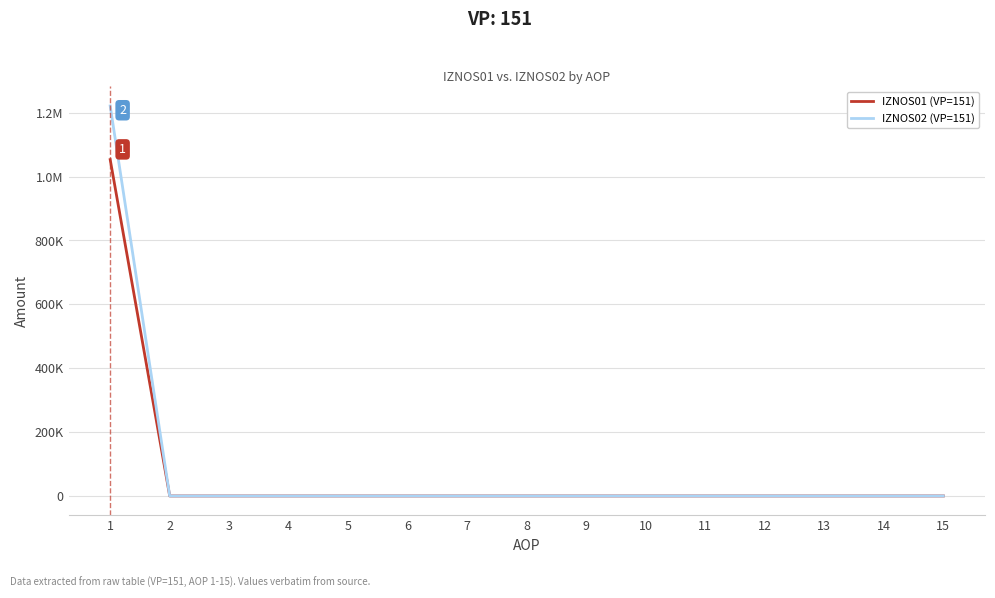

What are all the series names shown in the legend?

IZNOS01 (VP=151), IZNOS02 (VP=151)